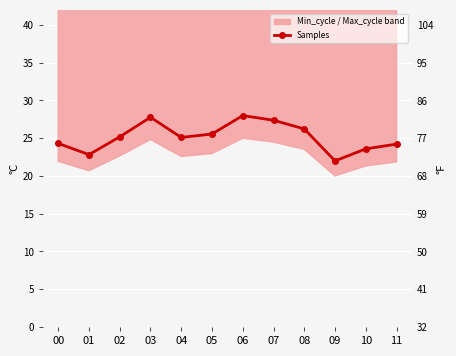

What is the maximum value shown in the chart?

28.0